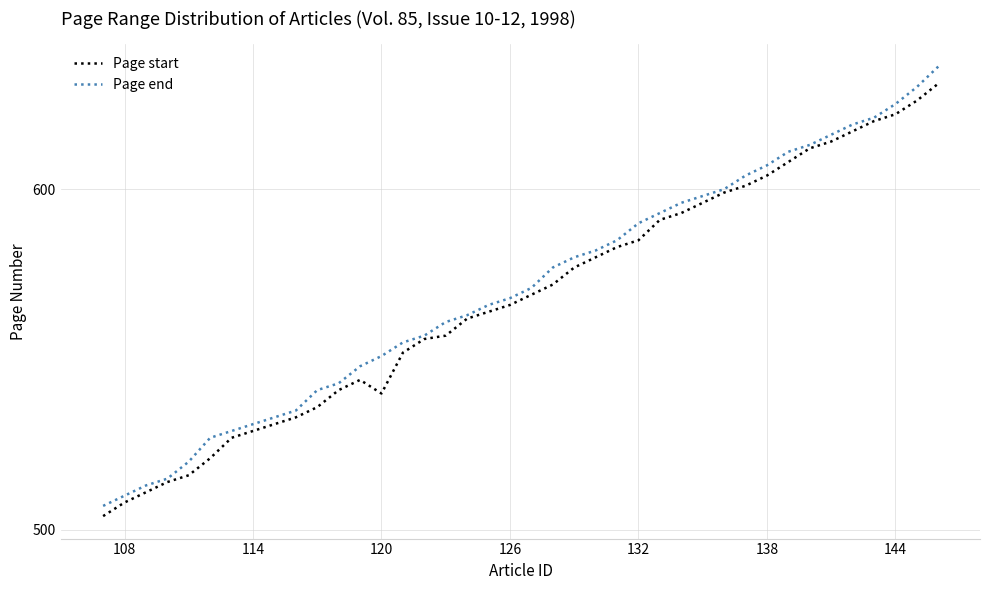

Which series has the largest range (max minus min)?

Page end